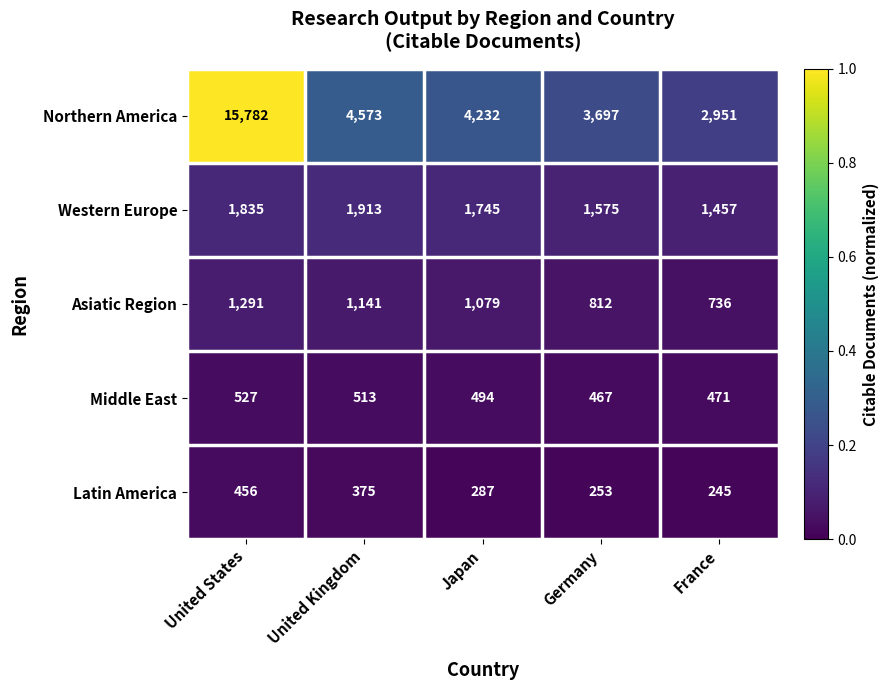

Reading right to left, list all the values displayed in this chart.

Northern America: France=2951	Germany=3697	Japan=4232	United Kingdom=4573	United States=15782
Western Europe: France=1457	Germany=1575	Japan=1745	United Kingdom=1913	United States=1835
Asiatic Region: France=736	Germany=812	Japan=1079	United Kingdom=1141	United States=1291
Middle East: France=471	Germany=467	Japan=494	United Kingdom=513	United States=527
Latin America: France=245	Germany=253	Japan=287	United Kingdom=375	United States=456